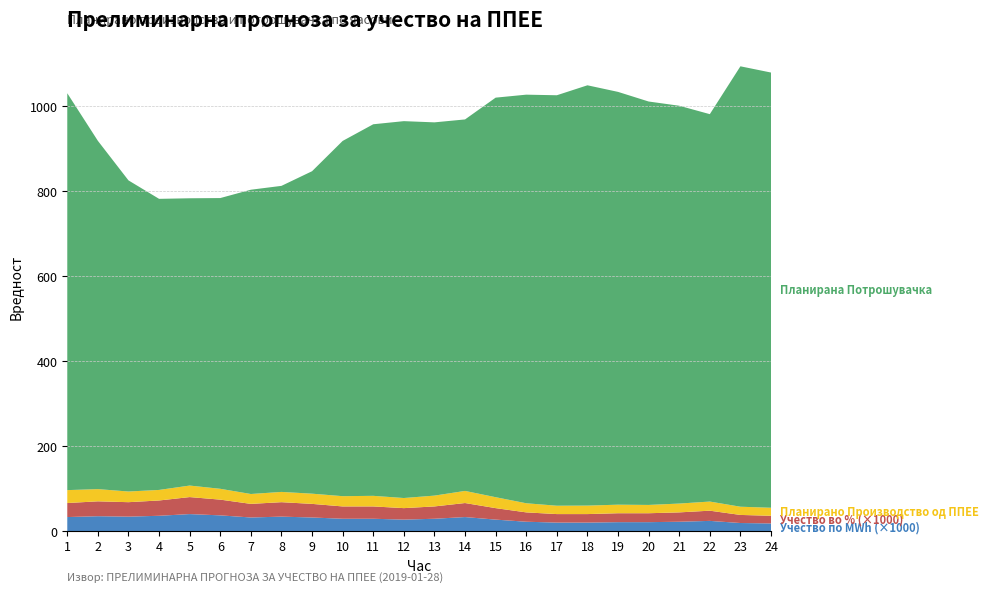

Reading right to left, transcribe all the data shown in this chart.

Планирано Производство од ППЕЕ: 18.9	19.3	21.5	20.7	19.5	20.1	20.0	19.7	21.5	25.7	28.5	25.4	23.8	24.9	24.1	24.0	24.1	23.2	25.5	27.1	24.8	25.1	28.7	30.4
Планирана Потрошувачка: 1023.7	1035.9	911.2	935.7	948.9	971.0	988.6	965.5	961.1	939.8	873.8	878.0	886.5	874.0	835.6	758.5	719.9	715.7	683.9	675.7	684.7	731.8	819.2	933.5
Учество во % од конзумот: 0.0	0.0	0.0	0.0	0.0	0.0	0.0	0.0	0.0	0.0	0.0	0.0	0.0	0.0	0.0	0.0	0.0	0.0	0.0	0.0	0.0	0.0	0.0	0.0
Учество по MWh: 0.0	0.0	0.0	0.0	0.0	0.0	0.0	0.0	0.0	0.0	0.0	0.0	0.0	0.0	0.0	0.0	0.0	0.0	0.0	0.0	0.0	0.0	0.0	0.0